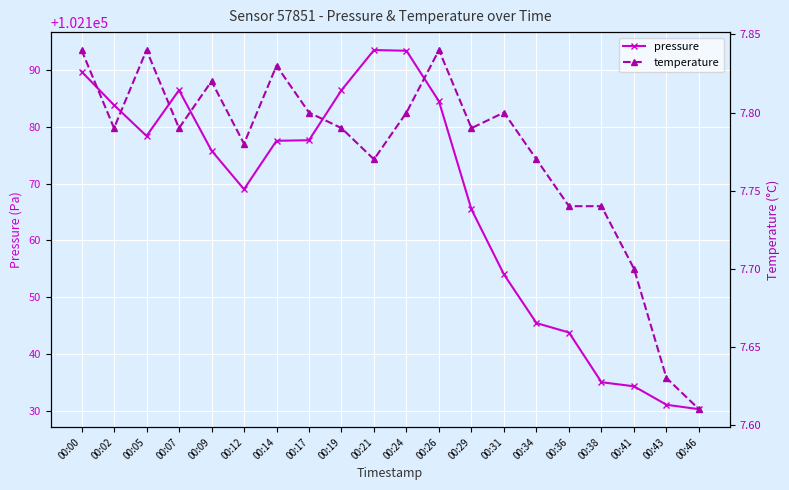

What is the sum of all pressure values?

2043335.4